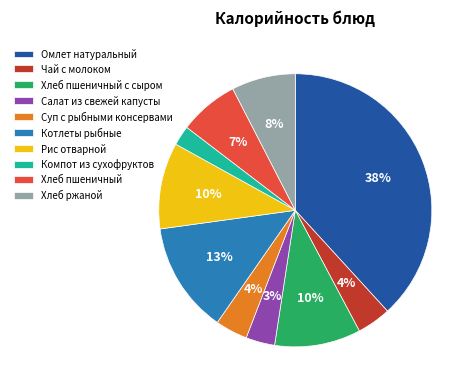

To the nearest percent, what portion does Компот из сухофруктов represent?

2%